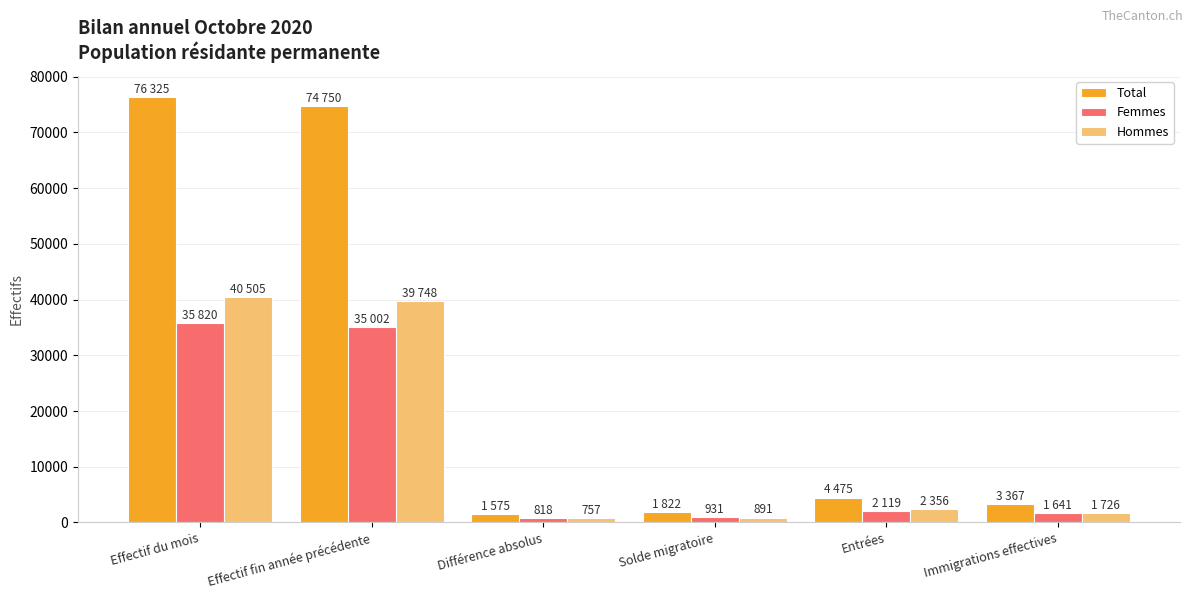

How many series are shown in this chart?

3